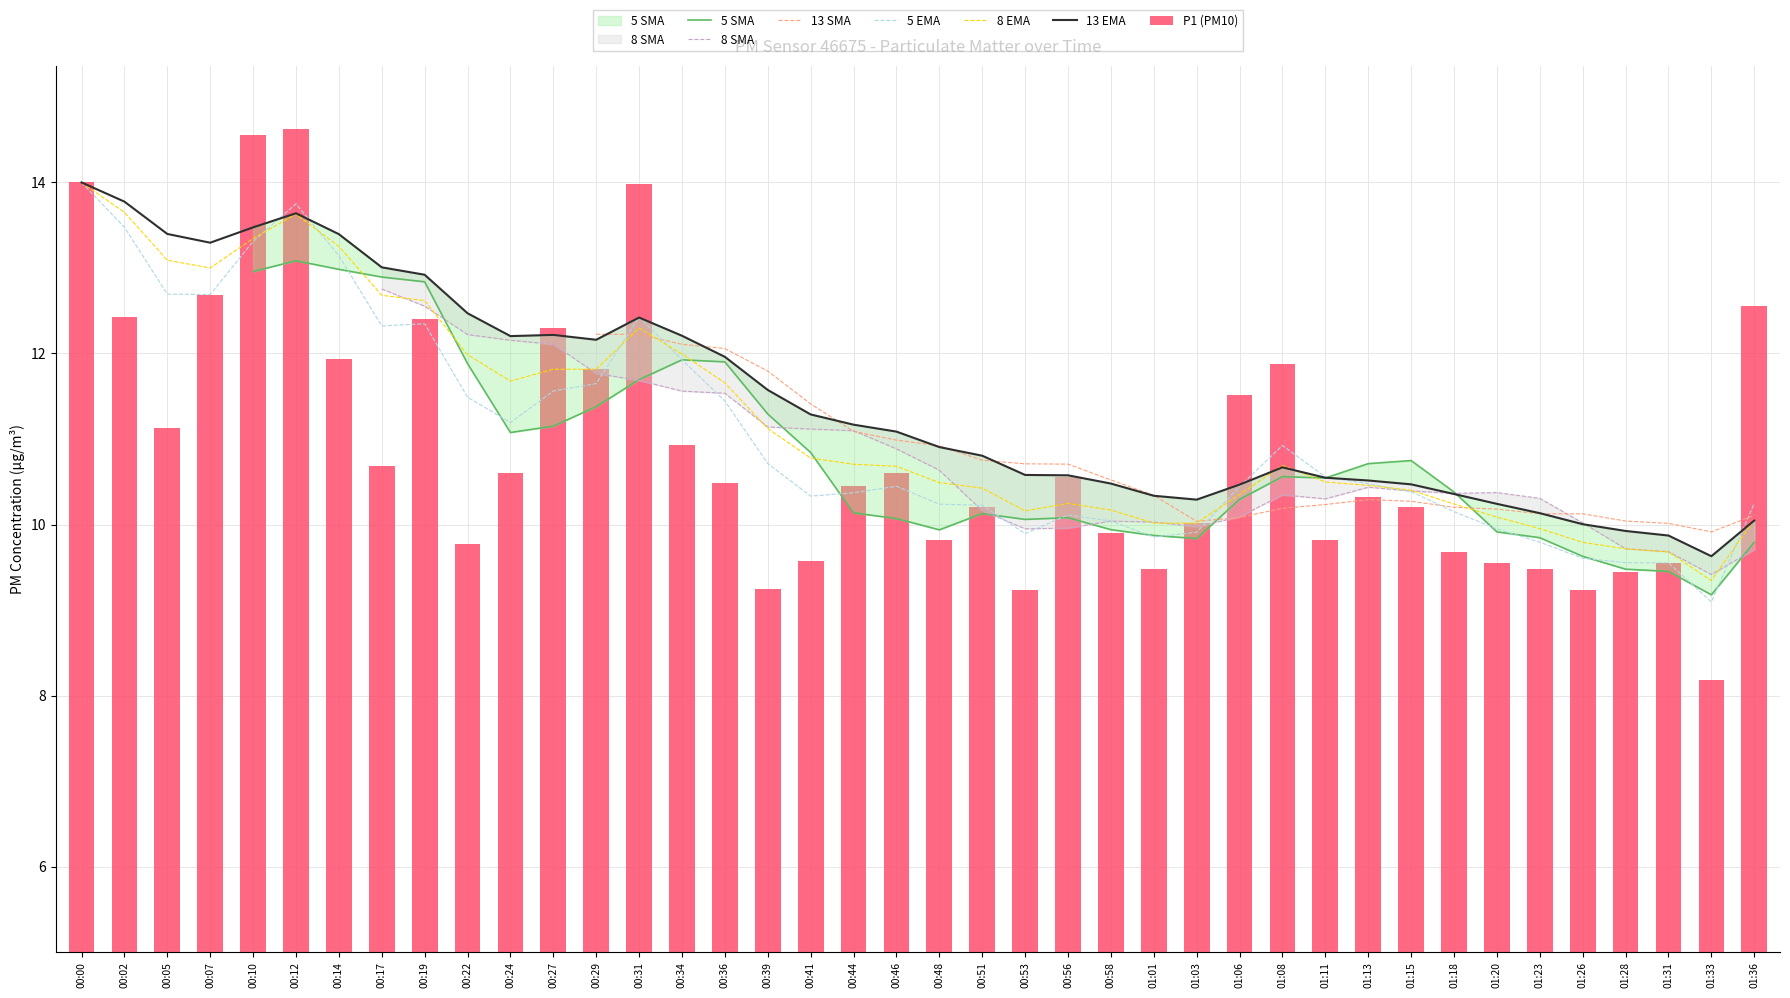

Does the chart contain any negative values?

No